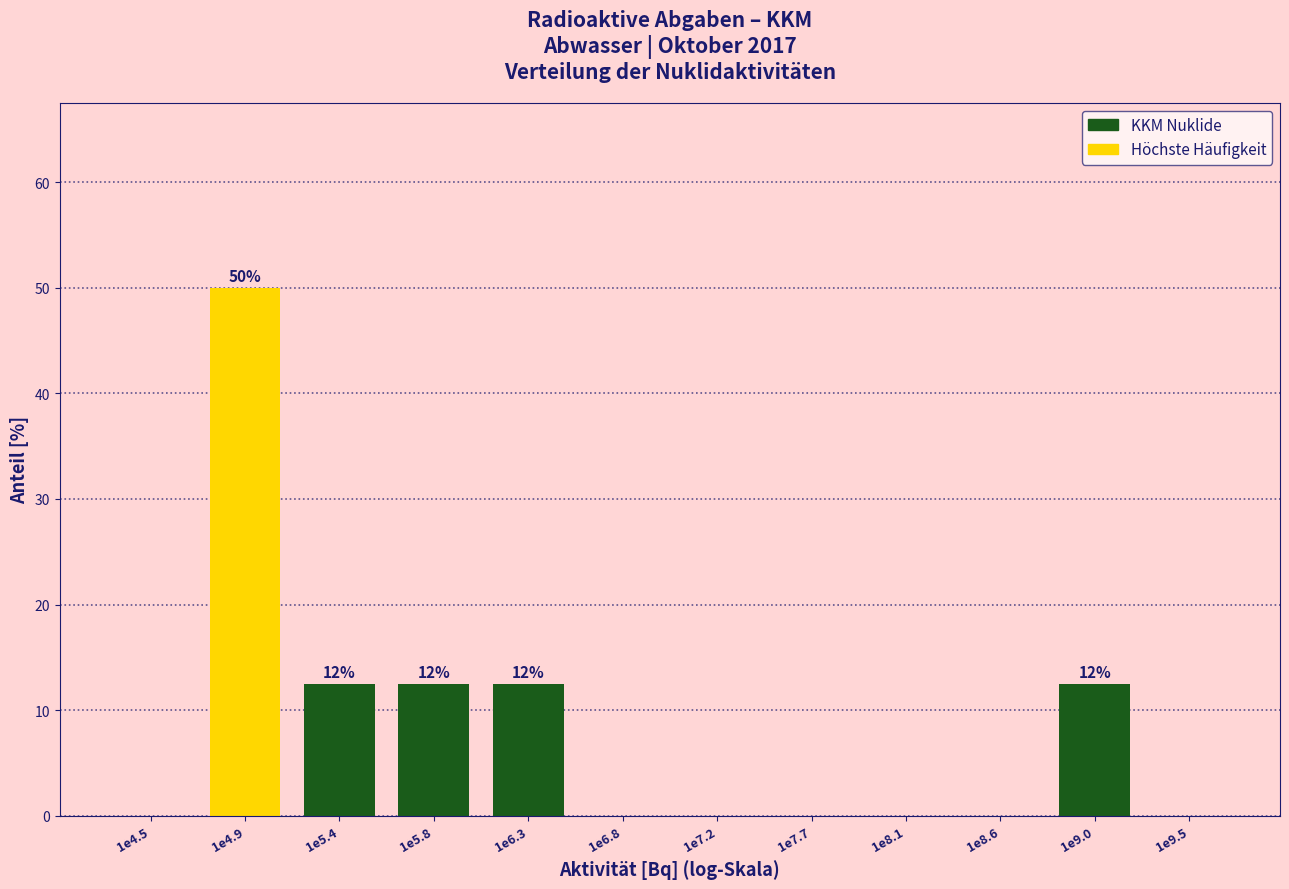

Reading left to right, transcribe all the data shown in this chart.

1e4.5=0.0	1e4.9=50.0	1e5.4=12.5	1e5.8=12.5	1e6.3=12.5	1e6.8=0.0	1e7.2=0.0	1e7.7=0.0	1e8.1=0.0	1e8.6=0.0	1e9.0=12.5	1e9.5=0.0